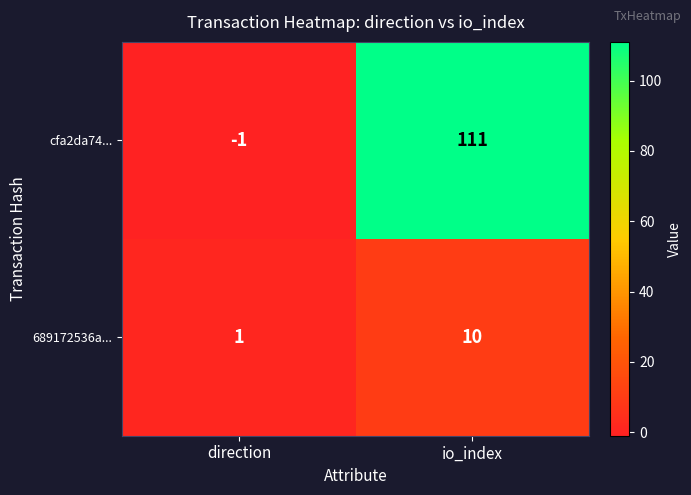

Which series has the widest spread of values?

cfa2da74...